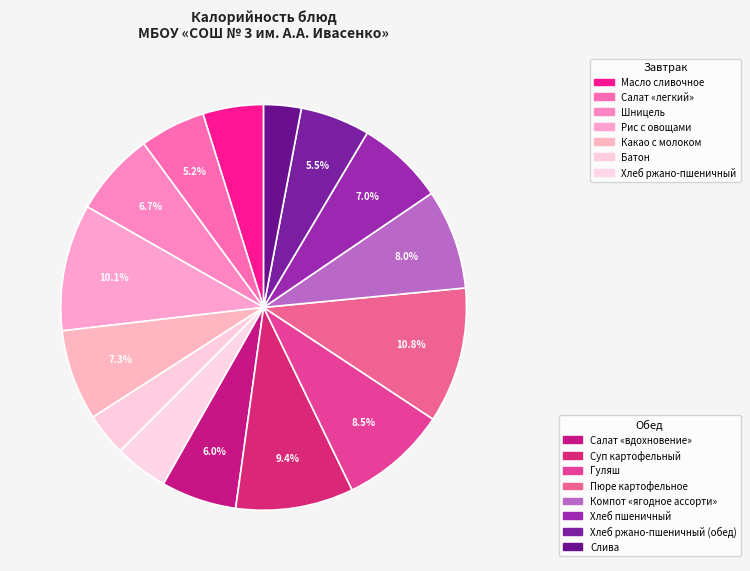

What is the largest slice in the pie chart?

Пюре картофельное